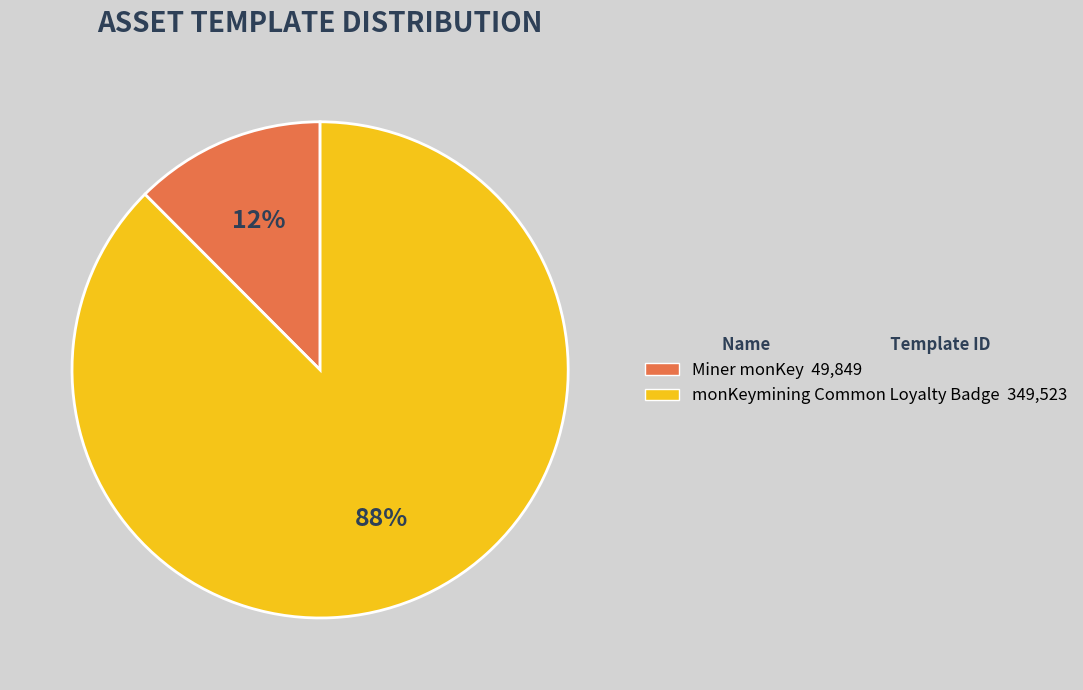

Rank the categories by value from lowest to highest.

Miner monKey, monKeymining Common Loyalty Badge